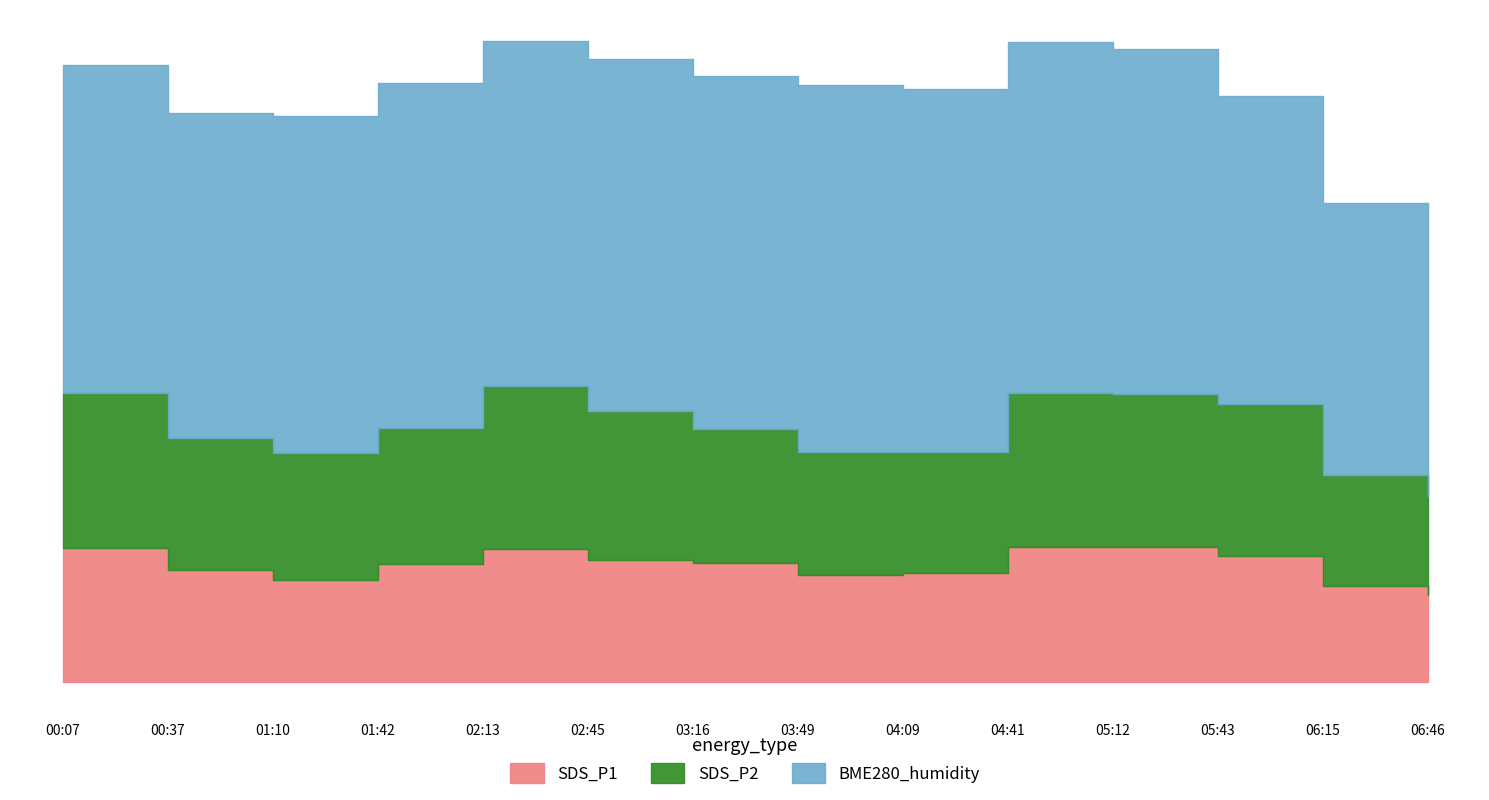

At which category is the sum across all series the highest?

02:13